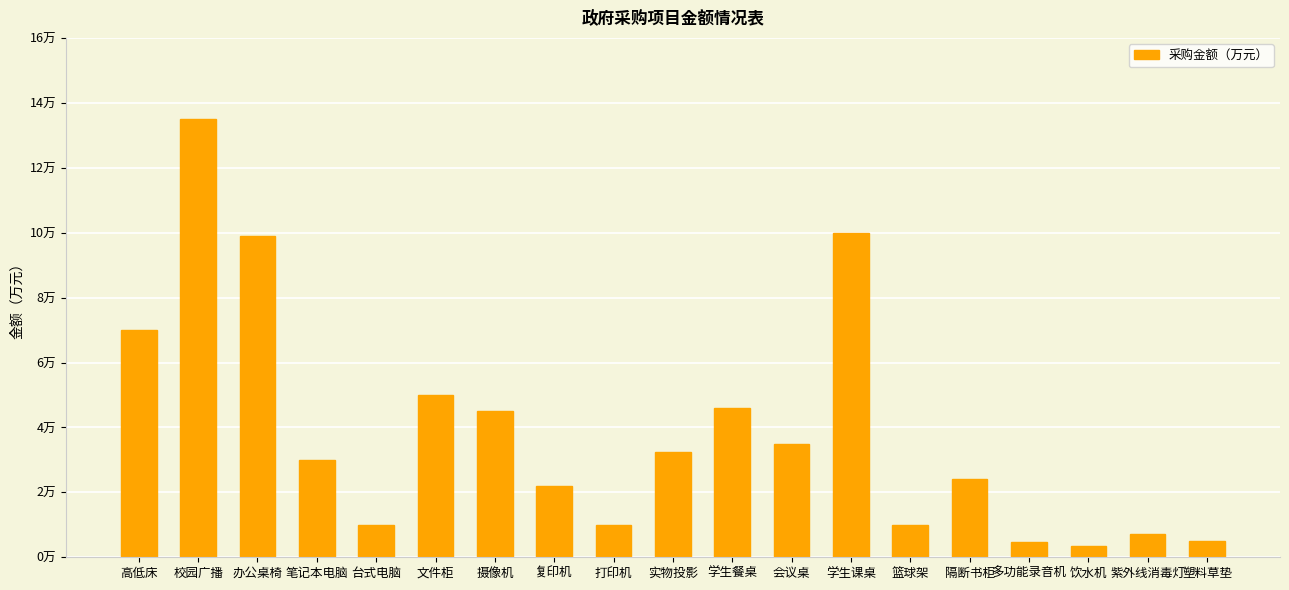

Reading left to right, what are all the values shown in this chart?

高低床=7.0	校园广播=13.5	办公桌椅=9.9	笔记本电脑=3.0	台式电脑=1.0	文件柜=5.0	摄像机=4.5	复印机=2.2	打印机=1.0	实物投影=3.2	学生餐桌=4.6	会议桌=3.5	学生课桌=10.0	篮球架=1.0	隔断书柜=2.4	多功能录音机=0.5	饮水机=0.4	紫外线消毒灯=0.7	塑料草垫=0.5